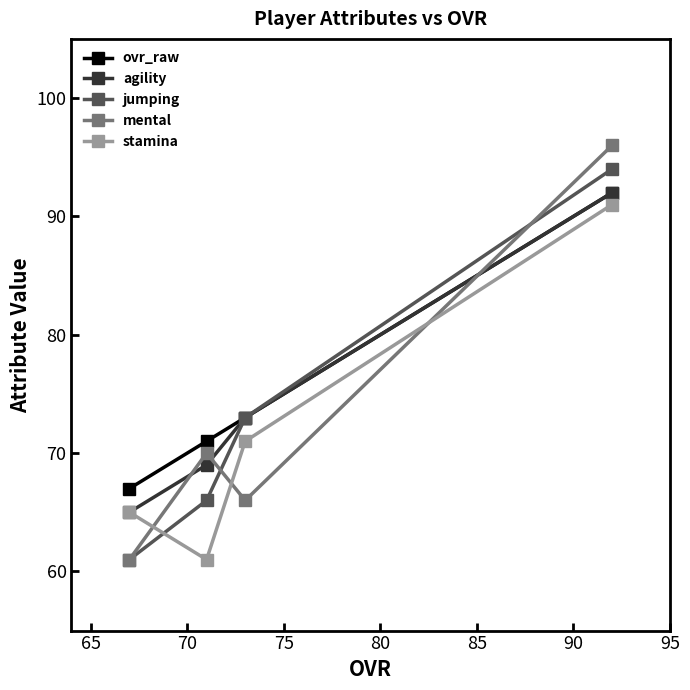

Which series has the widest spread of values?

mental